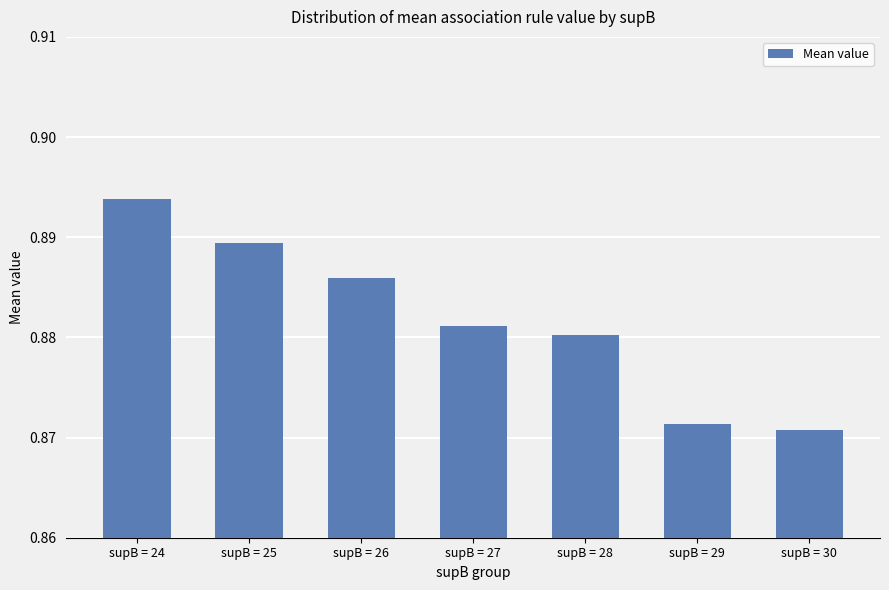

Which label corresponds to the largest value in the chart?

supB = 24